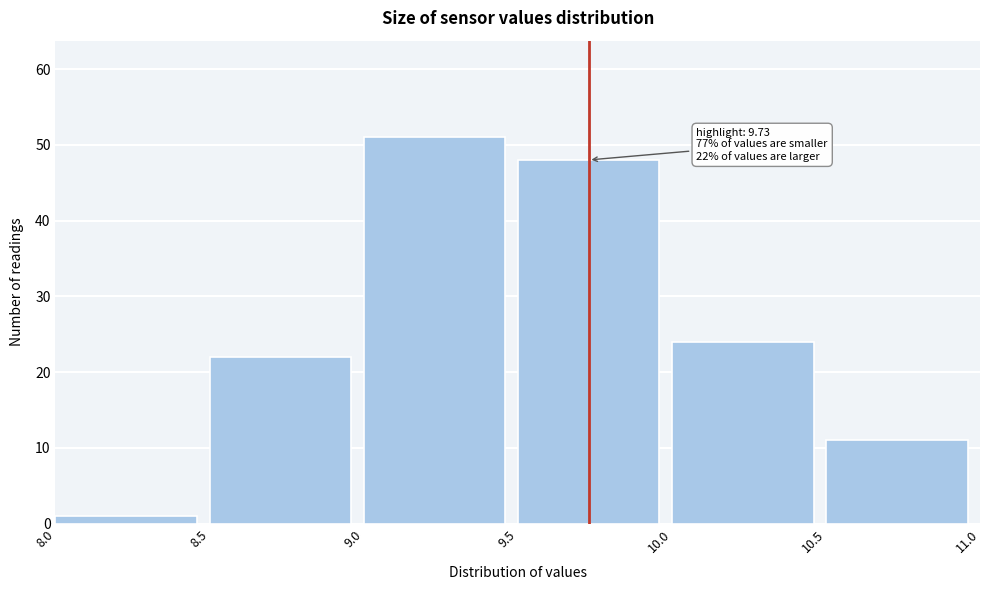

Which range on the x-axis has the tallest bar?

9.0 to 9.5